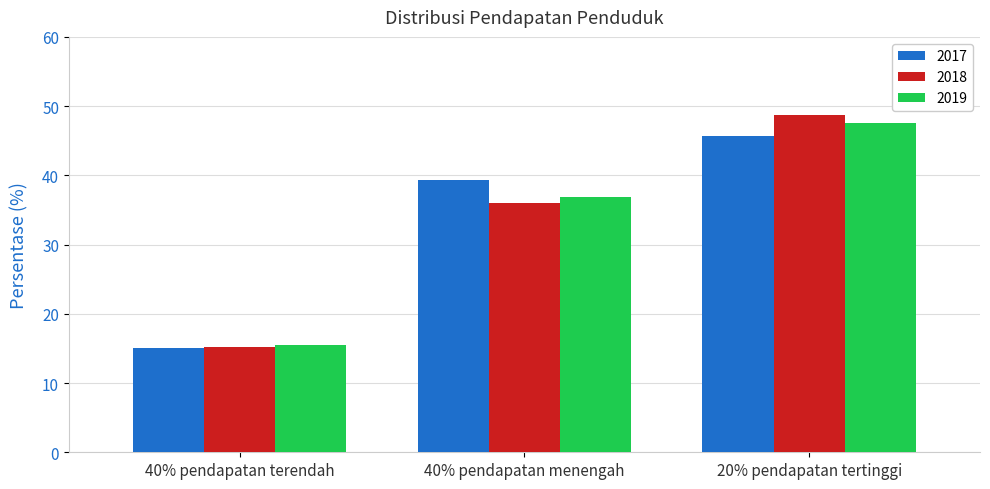

What is the difference between the highest and lowest values at 20% pendapatan tertinggi?

3.1